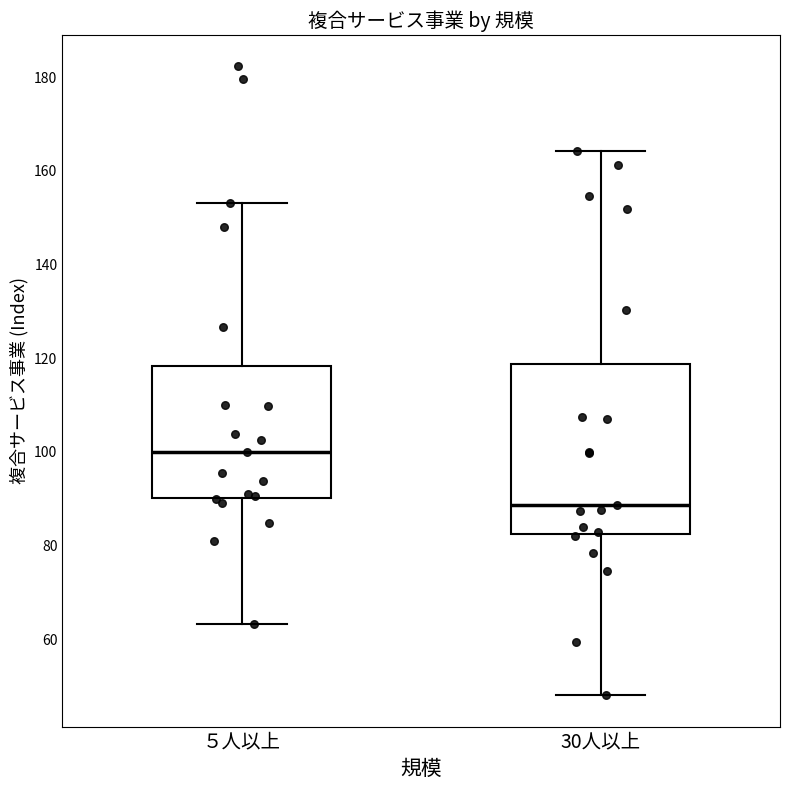

Reading left to right, read every box against the y-axis: the position of its median line, the range the box covers, and the ends of its whiskers. The values are not printed on the chart, so give them approximately, as read against the axis.

５人以上: median 100, box 90 to 118, whiskers 64 to 154
30人以上: median 88, box 82 to 118, whiskers 48 to 164